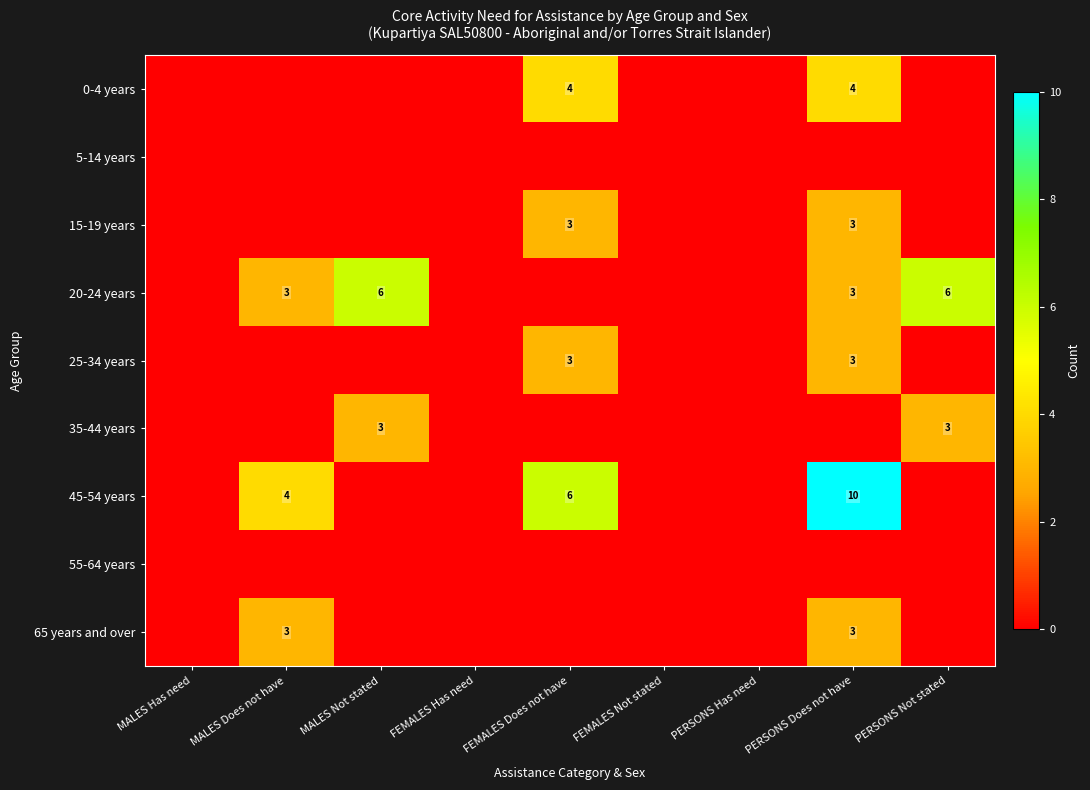

Between FEMALES Does not have and MALES Not stated, which is larger?

FEMALES Does not have